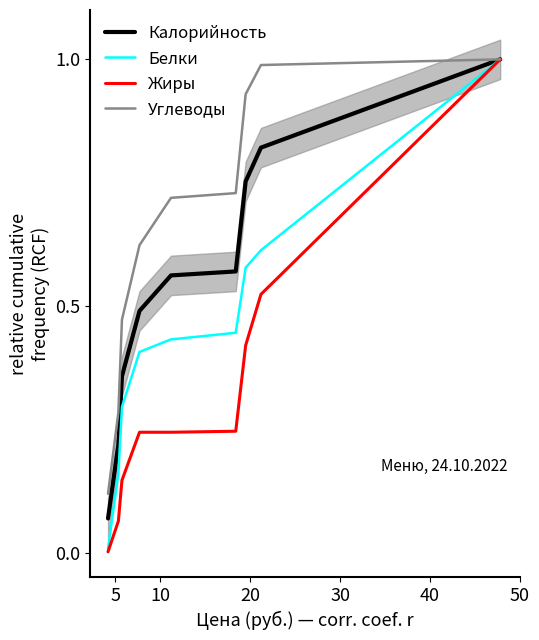

Is the value of Белки at 30 greater than the value of Углеводы at 50?

No